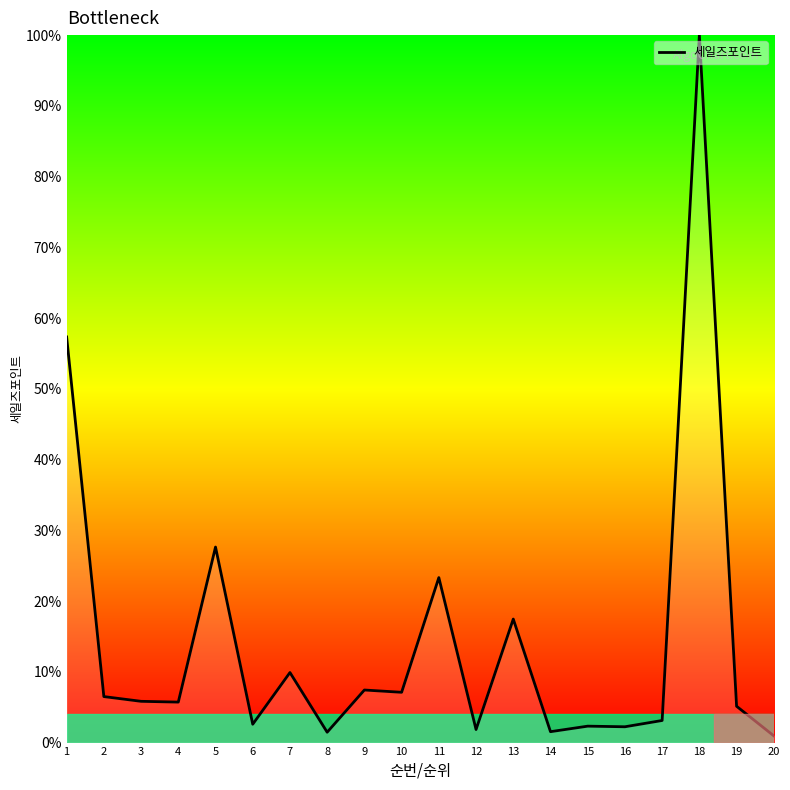

What is the difference between the maximum and minimum values?

99.0